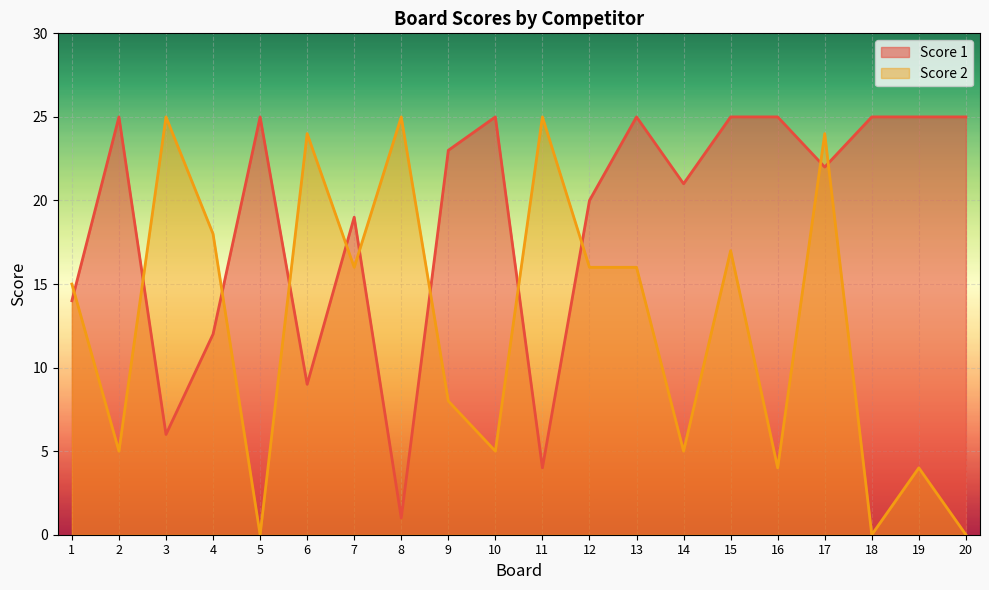

Reading left to right, transcribe all the data shown in this chart.

Score 1: 1=14	2=25	3=6	4=12	5=25	6=9	7=19	8=1	9=23	10=25	11=4	12=20	13=25	14=21	15=25	16=25	17=22	18=25	19=25	20=25
Score 2: 1=15	2=5	3=25	4=18	5=0	6=24	7=16	8=25	9=8	10=5	11=25	12=16	13=16	14=5	15=17	16=4	17=24	18=0	19=4	20=0